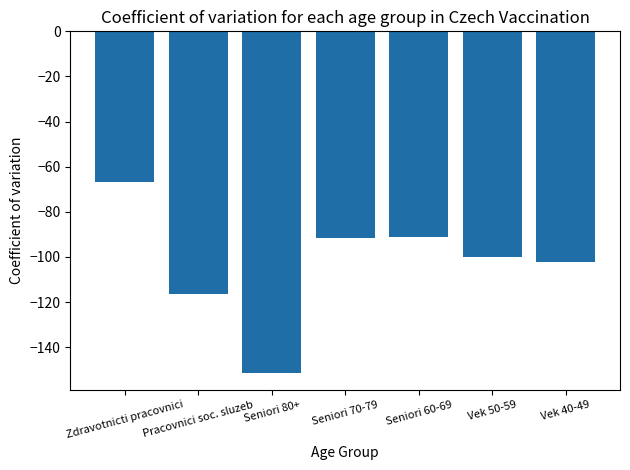

What is the greatest value displayed?

-66.9